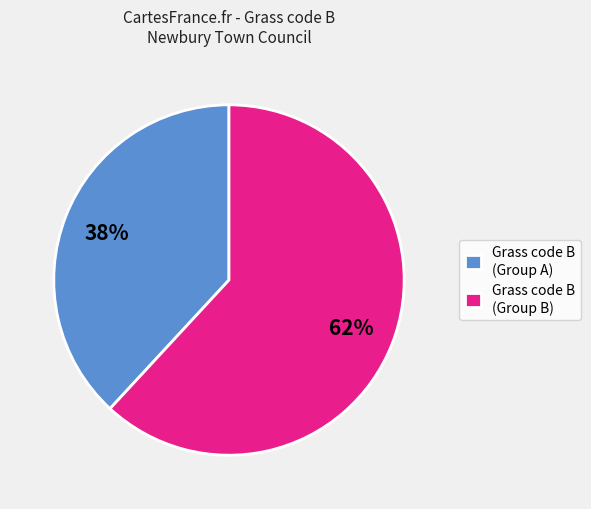

Is there a majority slice in this chart?

Yes